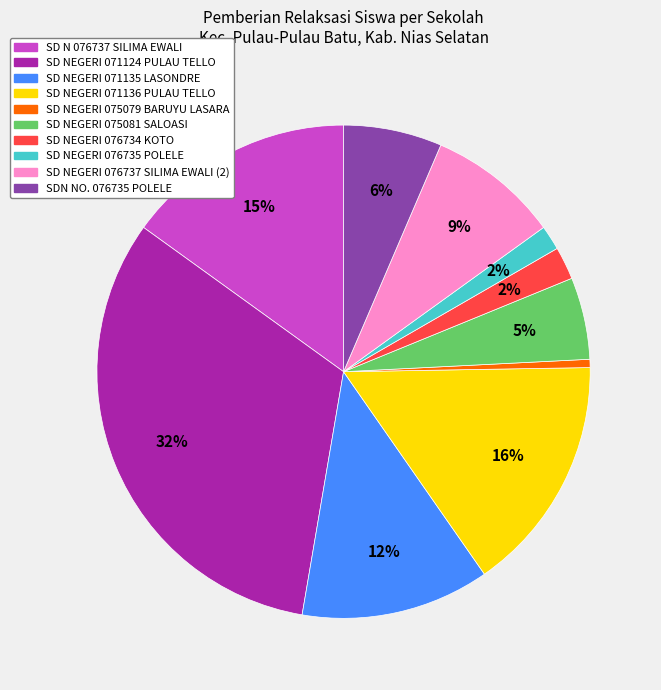

The SD NEGERI 071135 LASONDRE slice represents 12% of the pie. True or false?

True